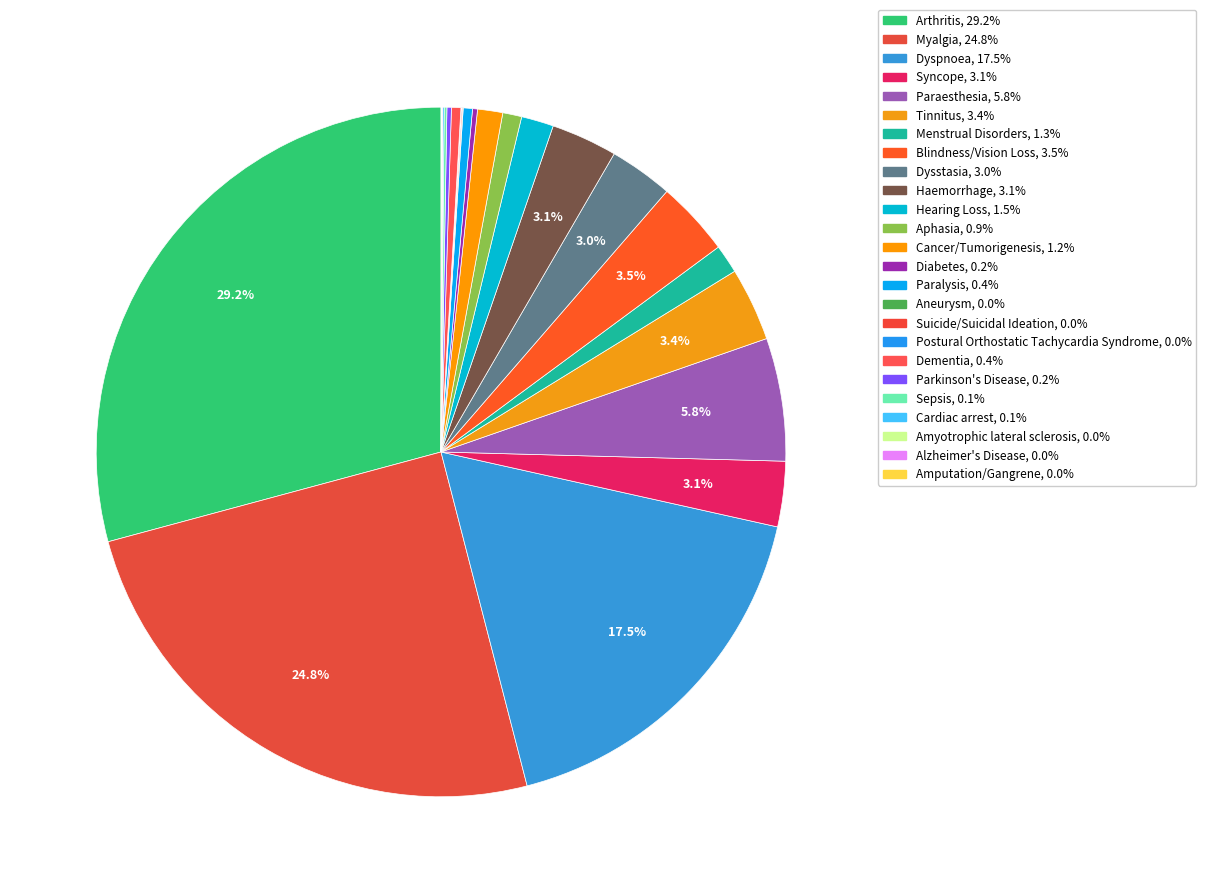

To the nearest percent, what is the average slice percentage?

4%